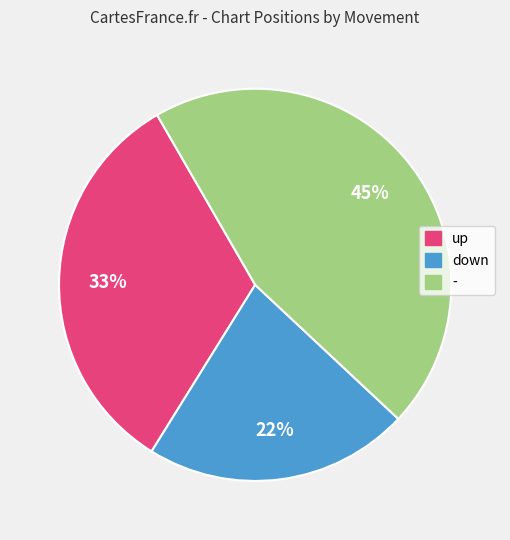

Is there a majority slice in this chart?

No